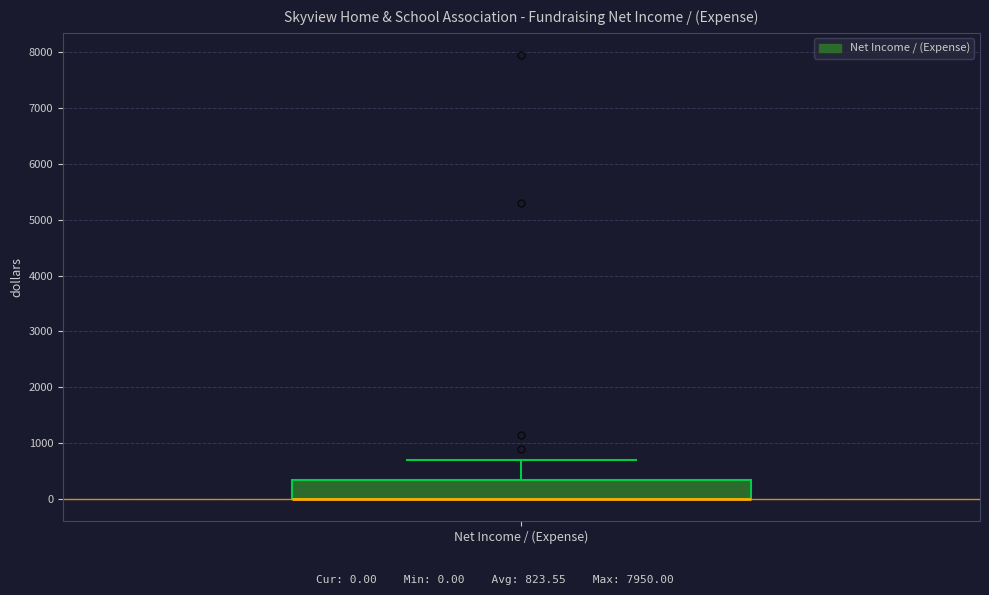

Where is the upper edge of the box for Net Income / (Expense) on the y-axis? The values are not printed on the chart, so give them approximately, as read against the axis.

300